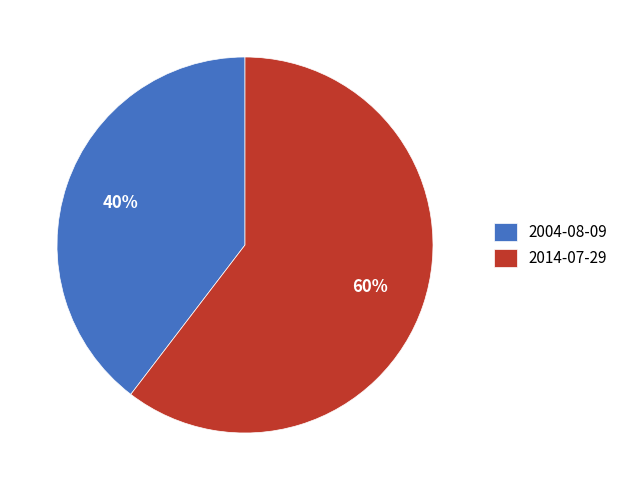

Does 2004-08-09 represent more than half of the total?

No